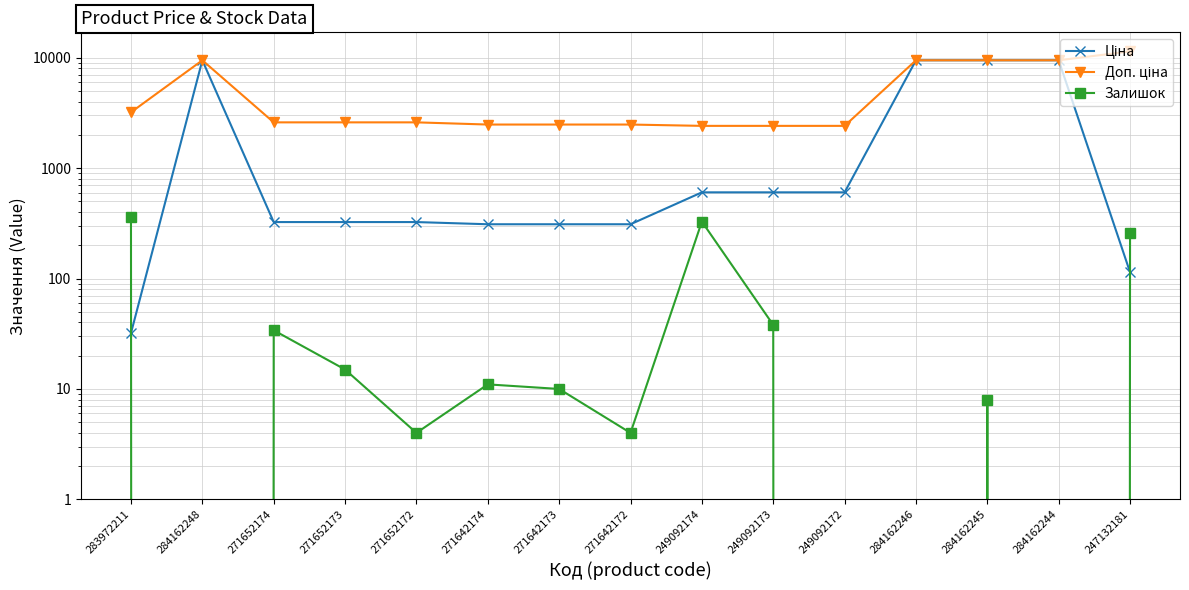

What is the sum of all Ціна values?

41782.8